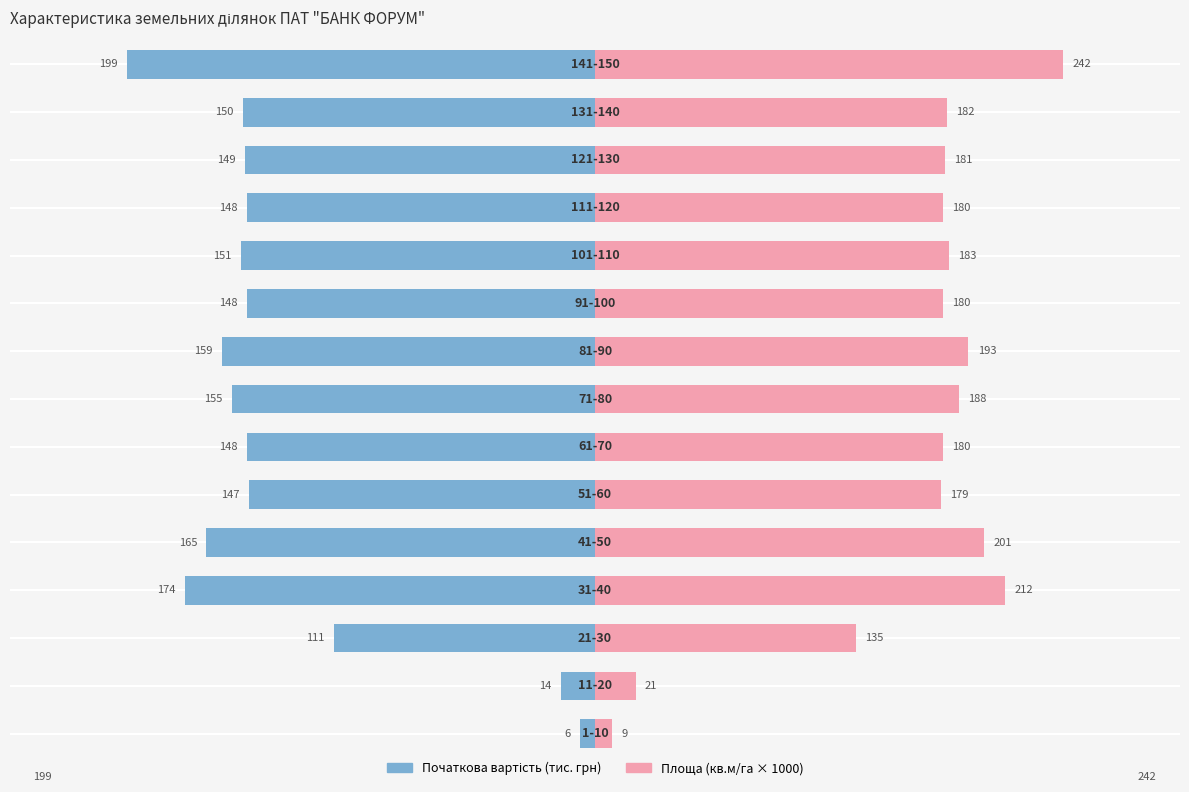

List the labels in order of Площа (кв.м/га × 1000) value, smallest first.

0, 1, 2, 5, 6, 9, 11, 12, 13, 10, 7, 8, 4, 3, 14